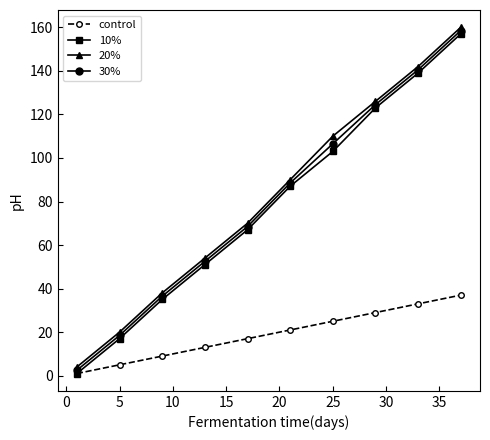

True or false: 30% has more than 0 interior local peaks.

False